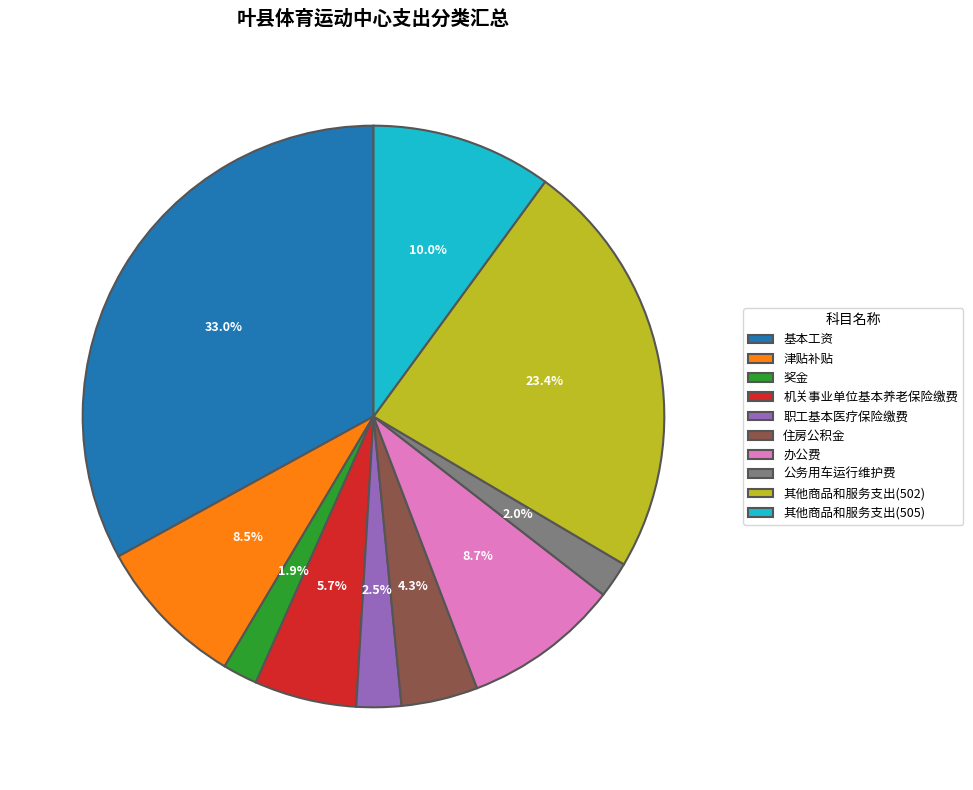

How much of the chart is everything except 基本工资?

67.0%